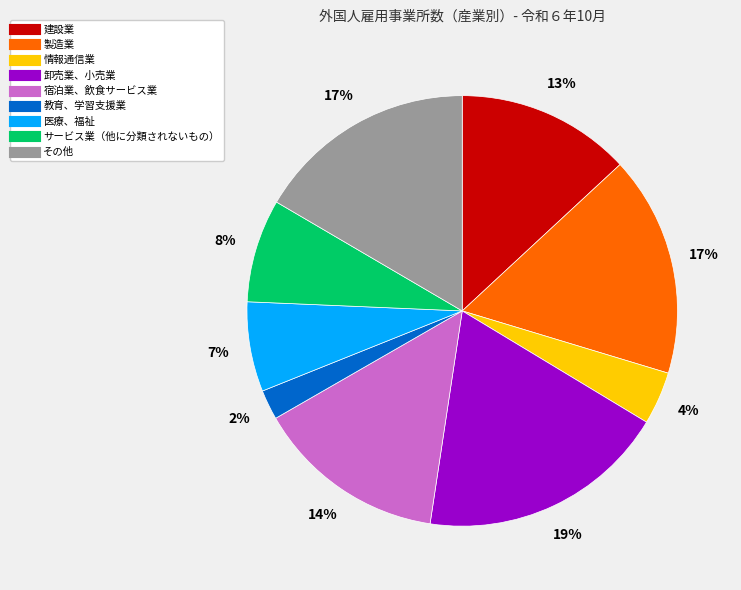

Combined, do 情報通信業 and サービス業（他に分類されないもの） account for over 50%?

No